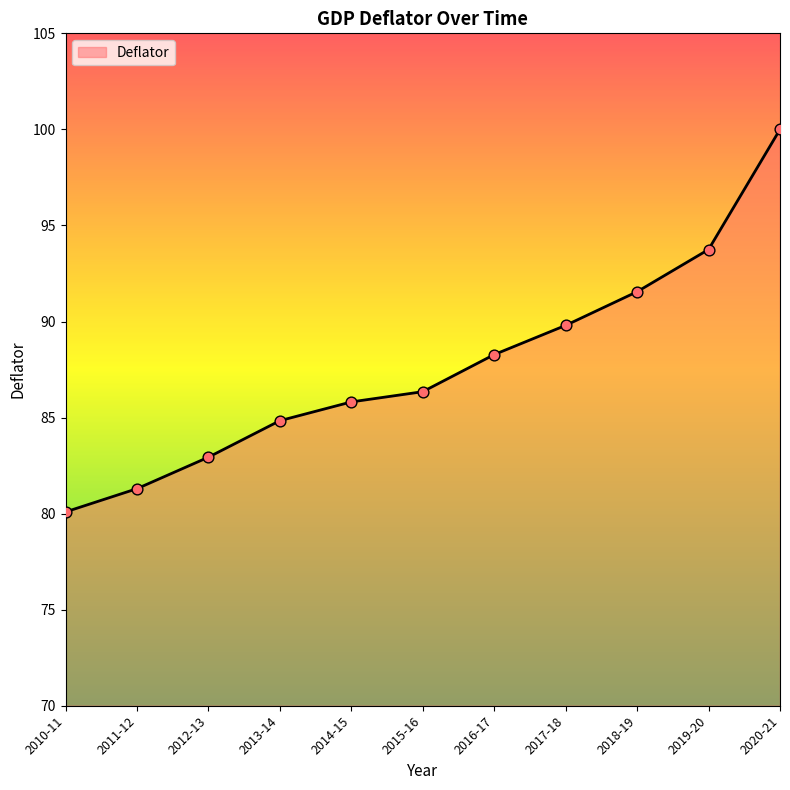

What is the change in value from 2013-14 to 2014-15?

+1.0